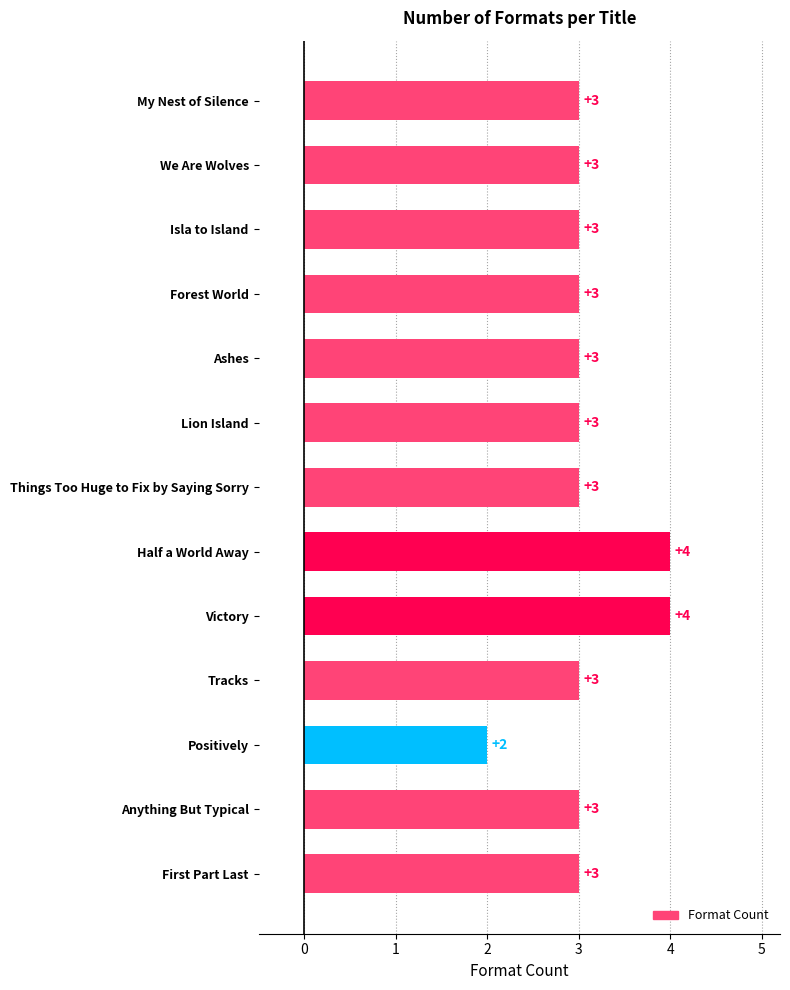

Reading top to bottom, transcribe all the data shown in this chart.

My Nest of Silence=3	We Are Wolves=3	Isla to Island=3	Forest World=3	Ashes=3	Lion Island=3	Things Too Huge to Fix by Saying Sorry=3	Half a World Away=4	Victory=4	Tracks=3	Positively=2	Anything But Typical=3	First Part Last=3